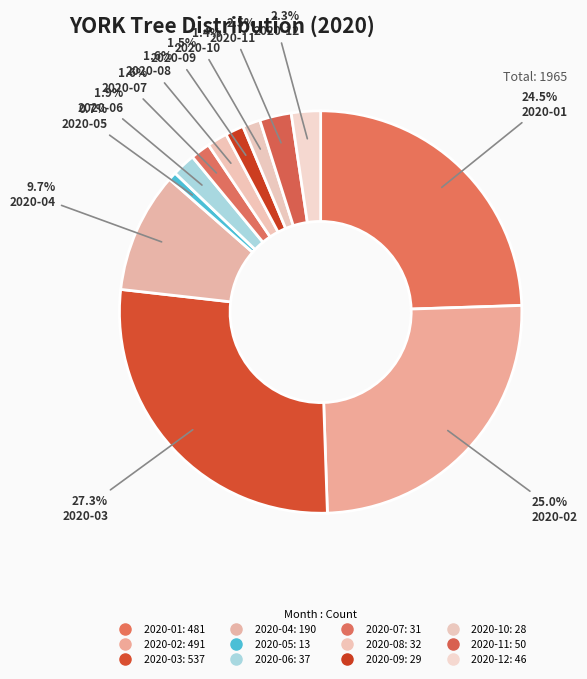

Do 2020-04 and 2020-02 together represent more than half of the pie?

No